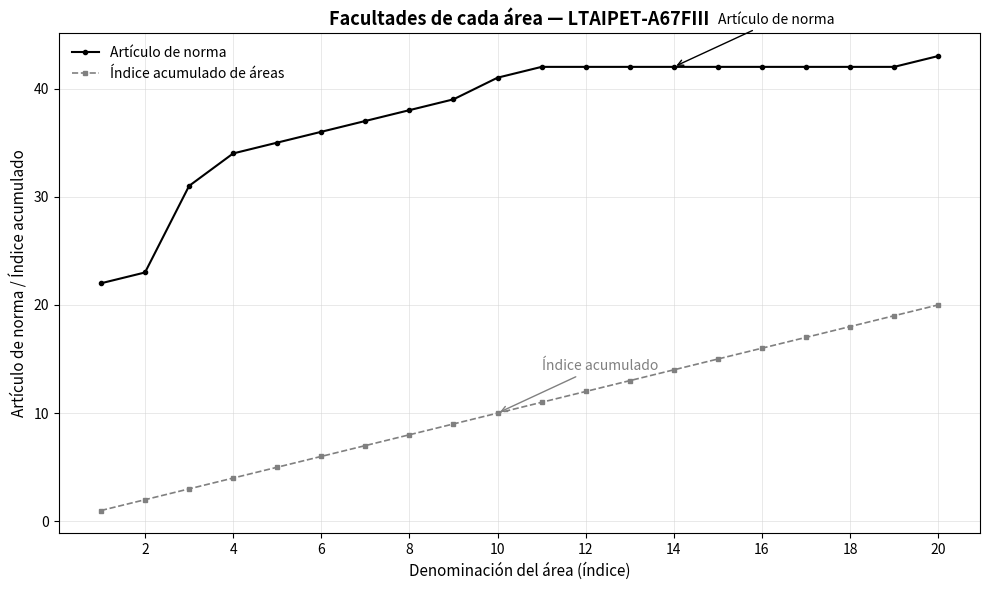

What is the difference between the maximum and minimum values in the Índice acumulado de áreas series?

19